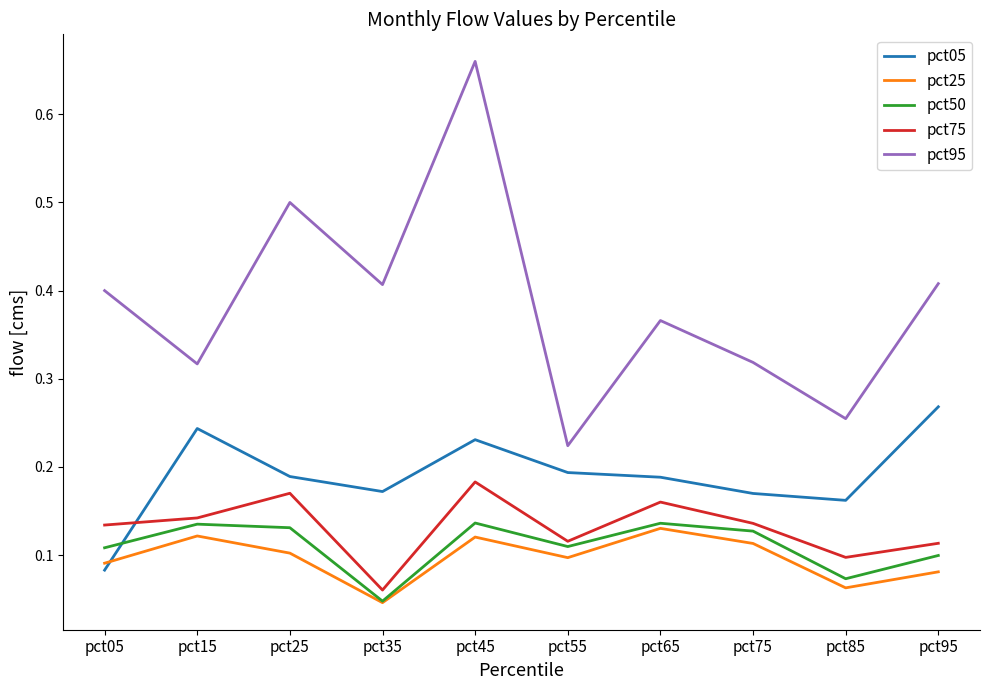

Which label corresponds to the smallest value in the chart?

pct35